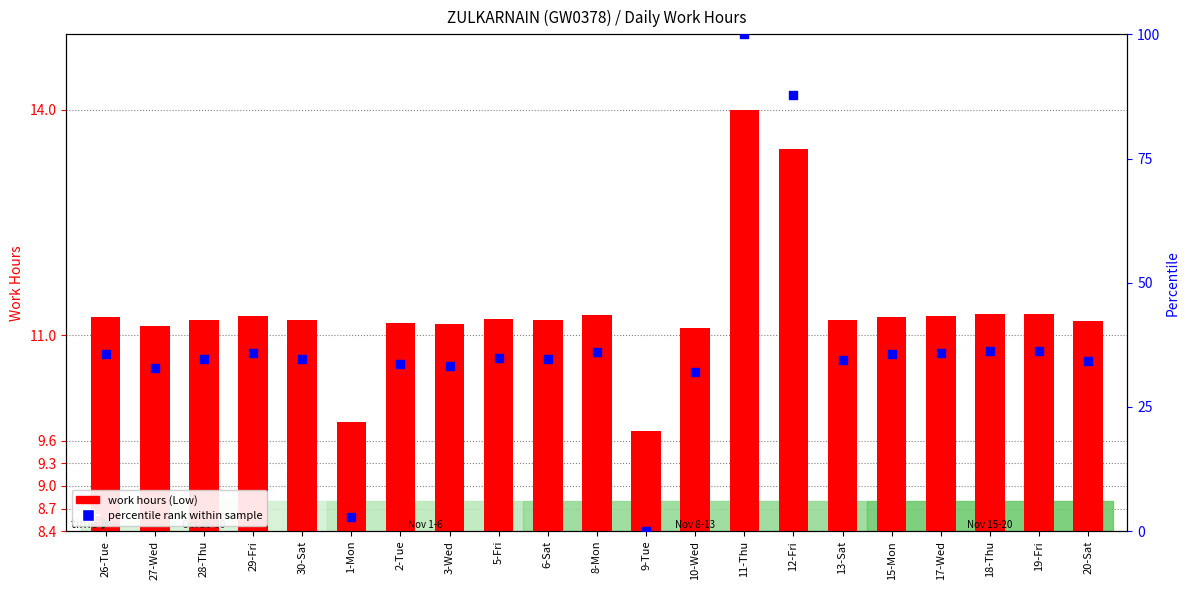

At how many categories does at least one series exceed 0?

21